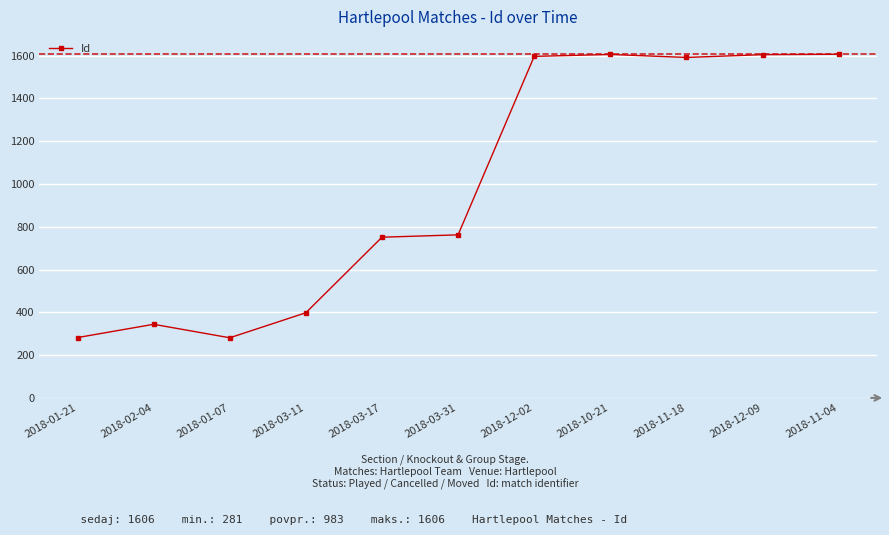

What is the smallest value displayed?

281